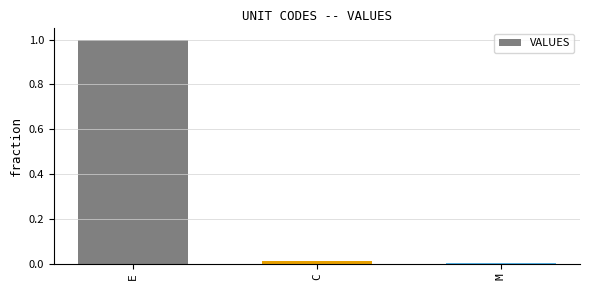

Between E and M, which is larger?

E